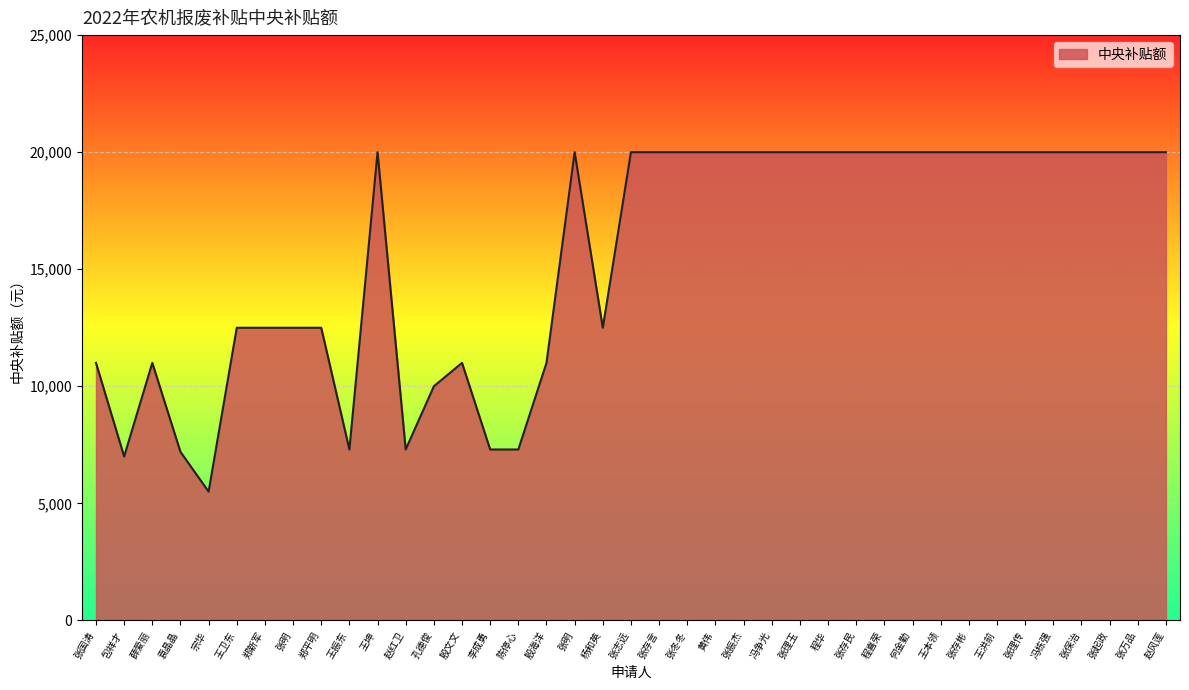

Does the chart display data point markers on the line(s)?

No